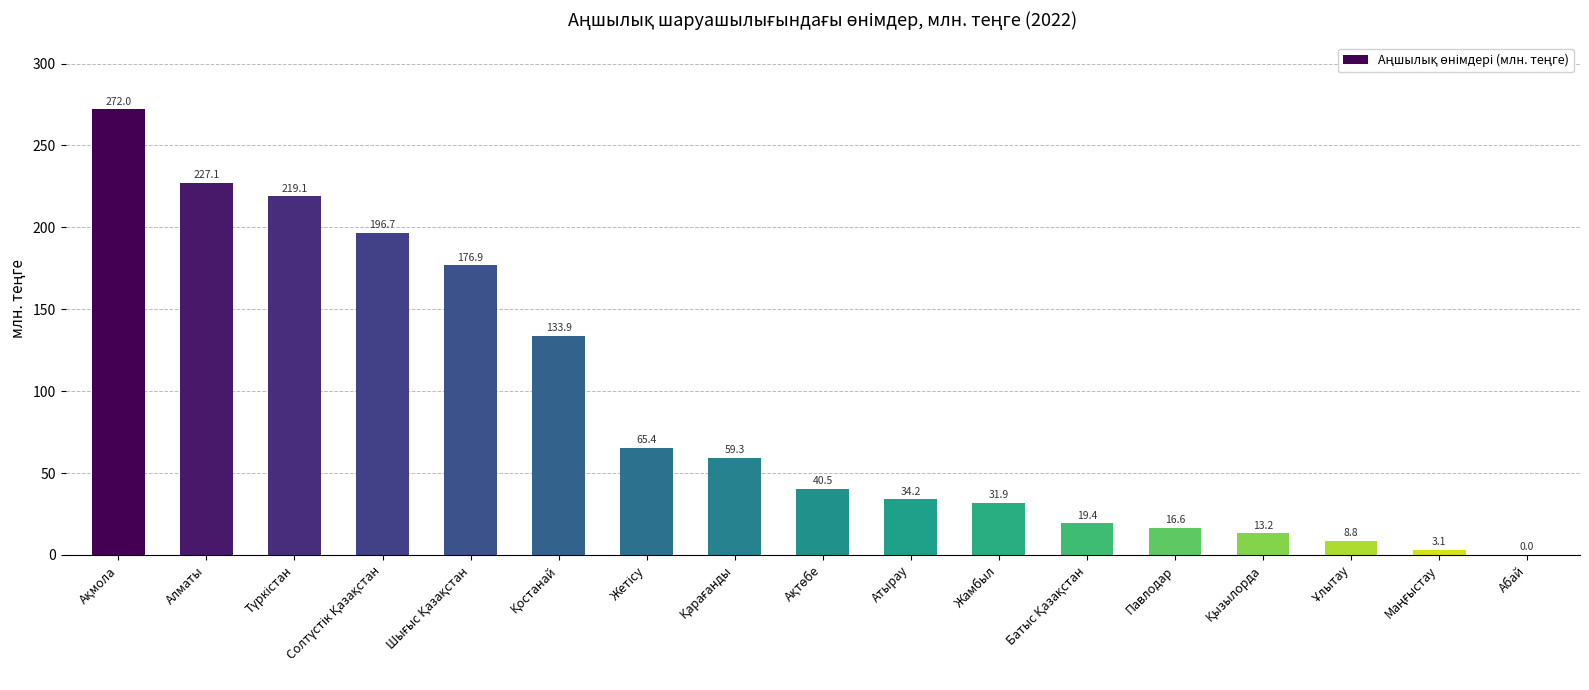

Is it true that the value at Алматы is 379.0?

False